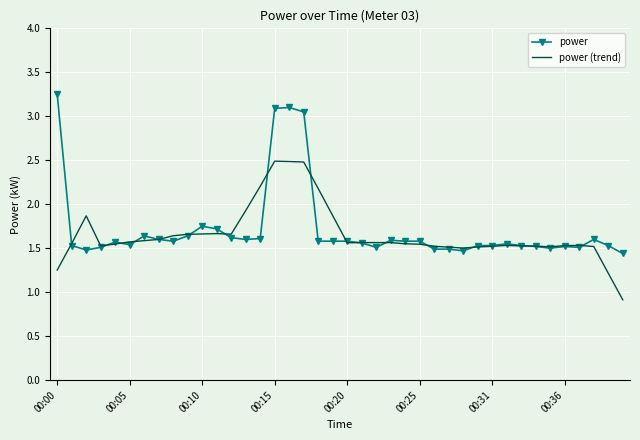

Which series has the largest range (max minus min)?

power